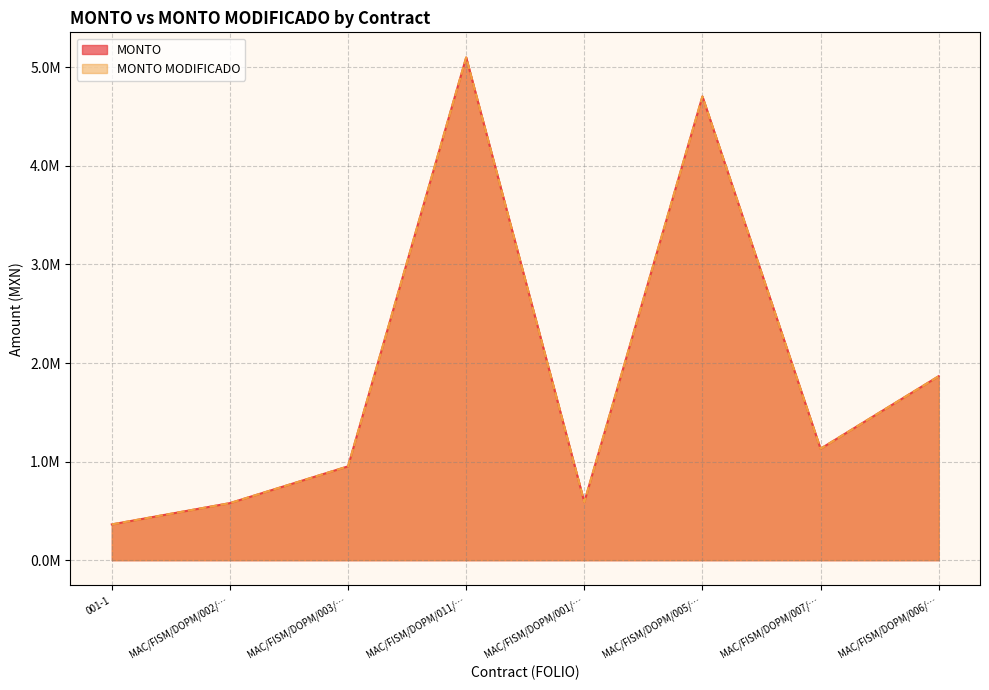

Does the chart display data point markers on the line(s)?

No